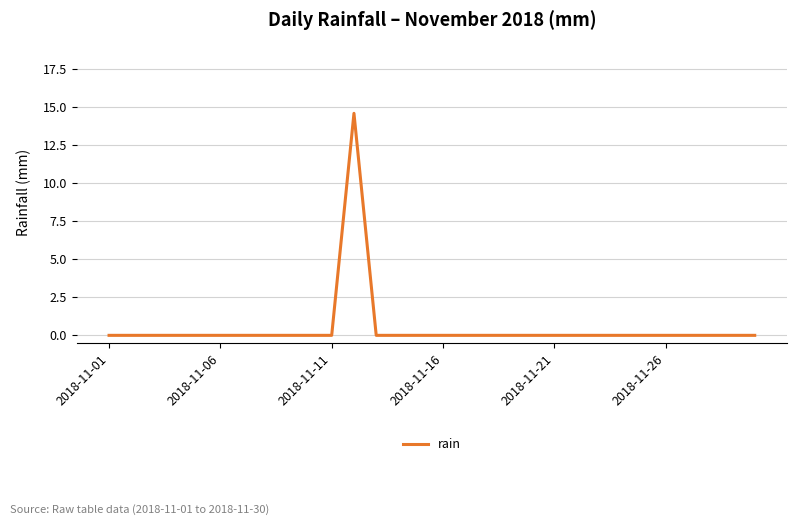

What is the average value?

0.5